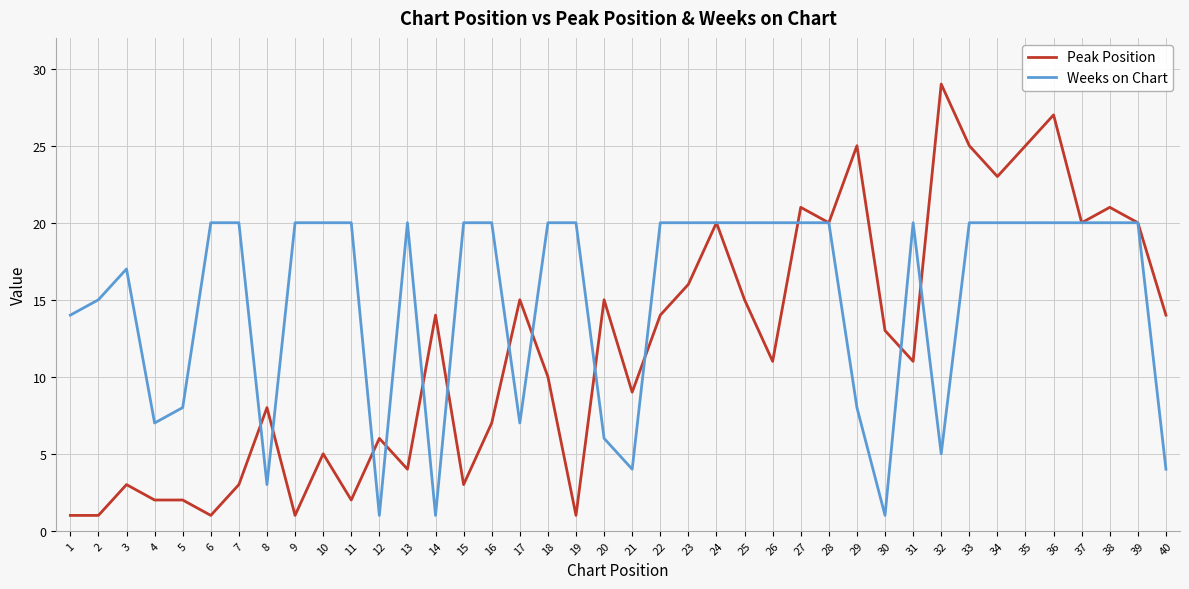

What value does the Peak Position series have at 38?

21